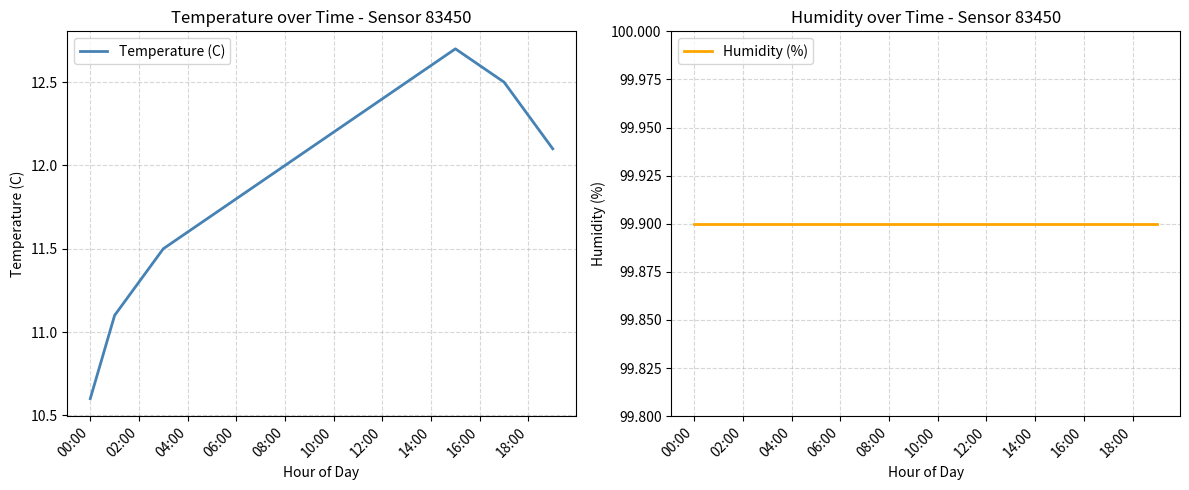

True or false: Humidity (%) and Temperature (C) intersect in this chart.

False